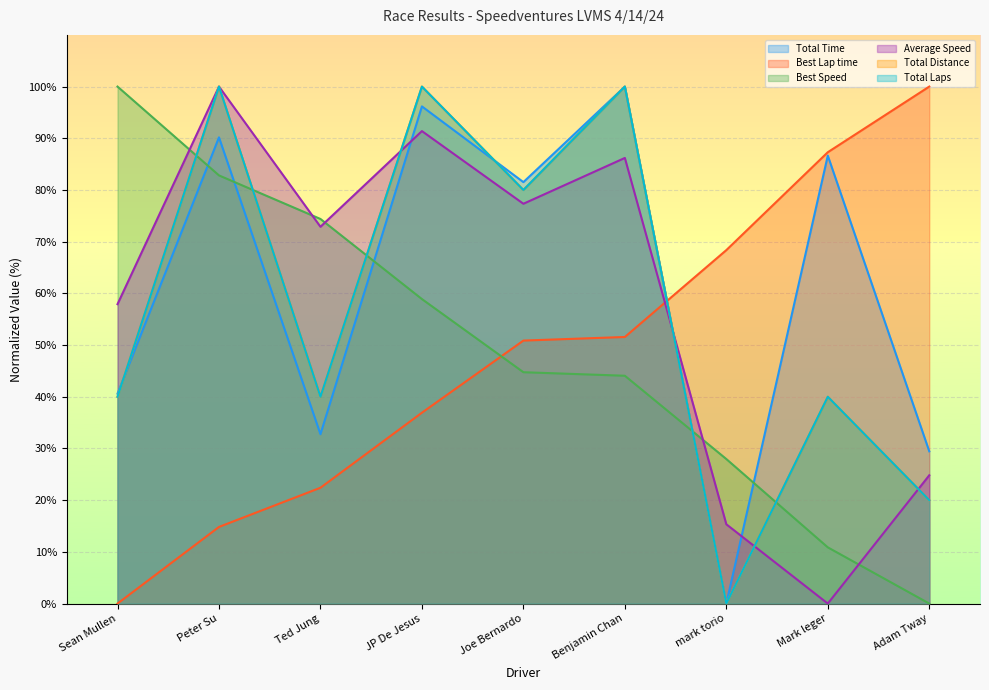

True or false: Best Lap time has a value of 27.0 at Joe Bernardo.

False